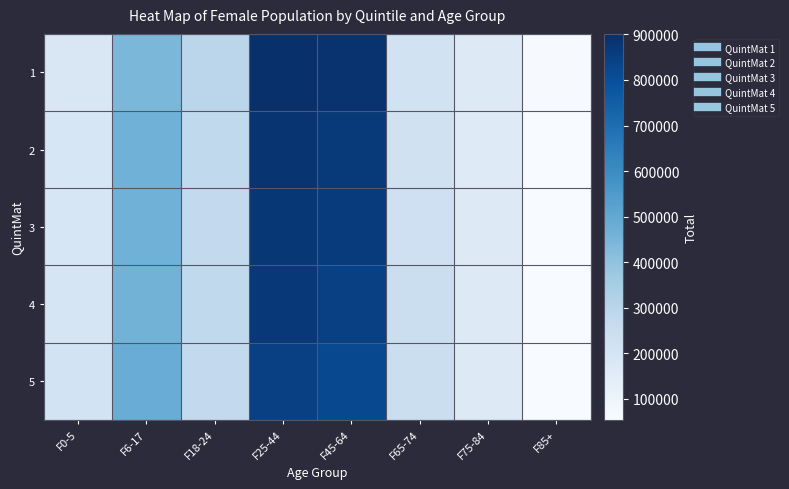

Reading left to right, list all the values displayed in this chart.

1: F0-5=181760	F6-17=441930	F18-24=292740	F25-44=901160	F45-64=890620	F65-74=216075	F75-84=160825	F85+=58575
2: F0-5=191975	F6-17=466330	F18-24=279090	F25-44=886285	F45-64=864970	F65-74=221955	F75-84=157635	F85+=54120
3: F0-5=191870	F6-17=466160	F18-24=275090	F25-44=875760	F45-64=862390	F65-74=231310	F75-84=162805	F85+=54815
4: F0-5=194055	F6-17=460440	F18-24=277420	F25-44=874260	F45-64=845960	F65-74=240570	F75-84=165070	F85+=55330
5: F0-5=211640	F6-17=481775	F18-24=275640	F25-44=847545	F45-64=819540	F65-74=243425	F75-84=165165	F85+=56575